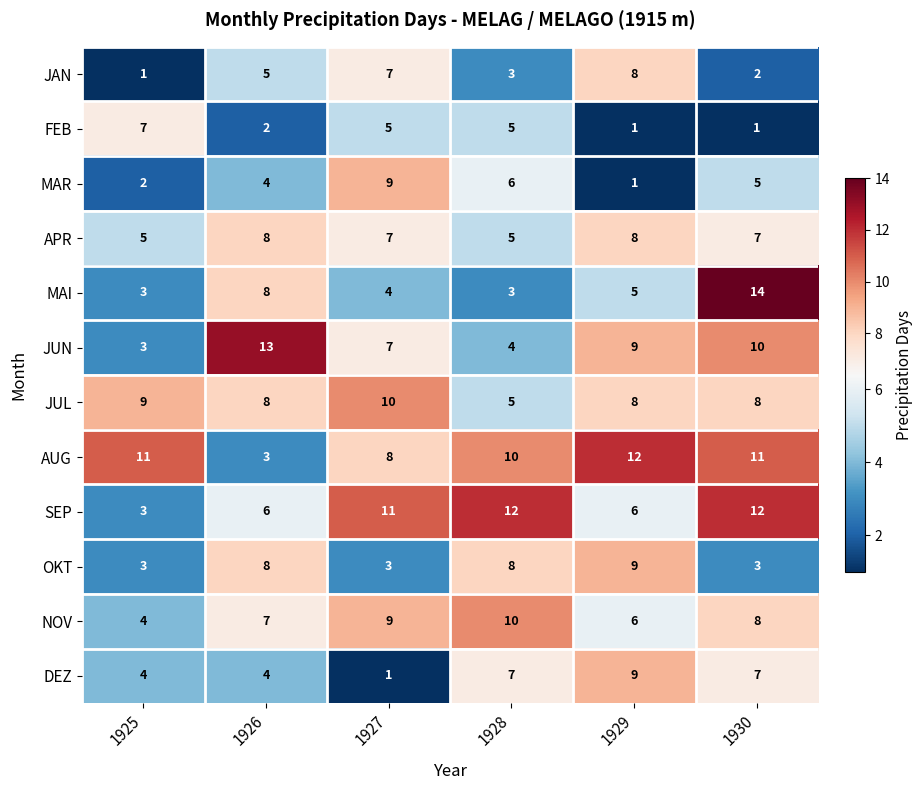

How many APR values are between 5 and 8?

6